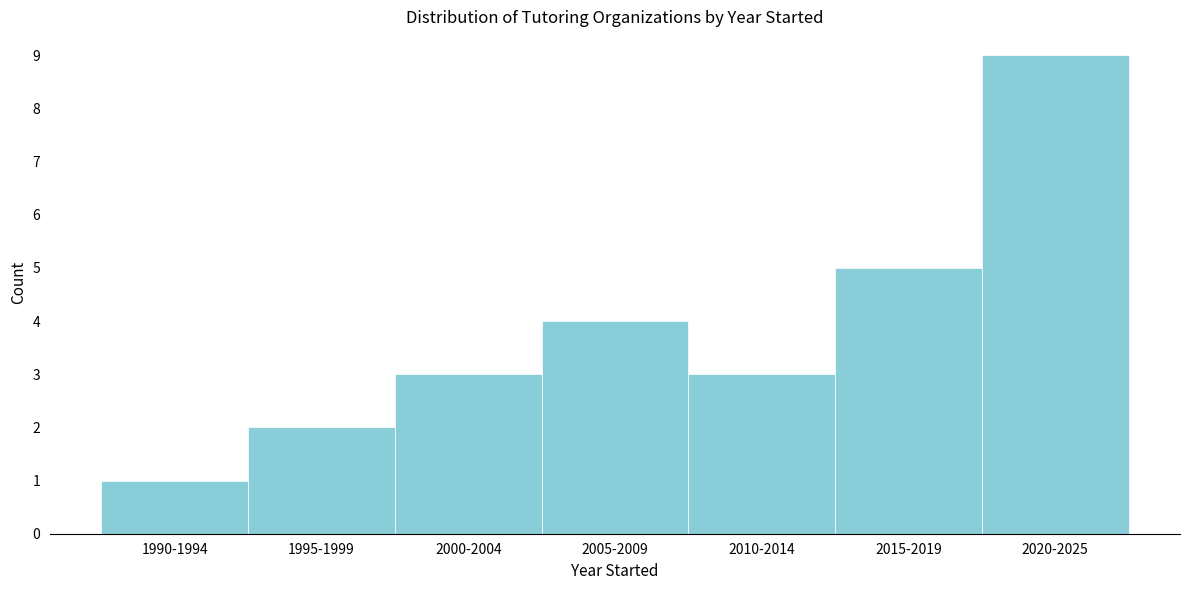

Reading left to right, list all the values displayed in this chart.

1	2	3	4	3	5	9